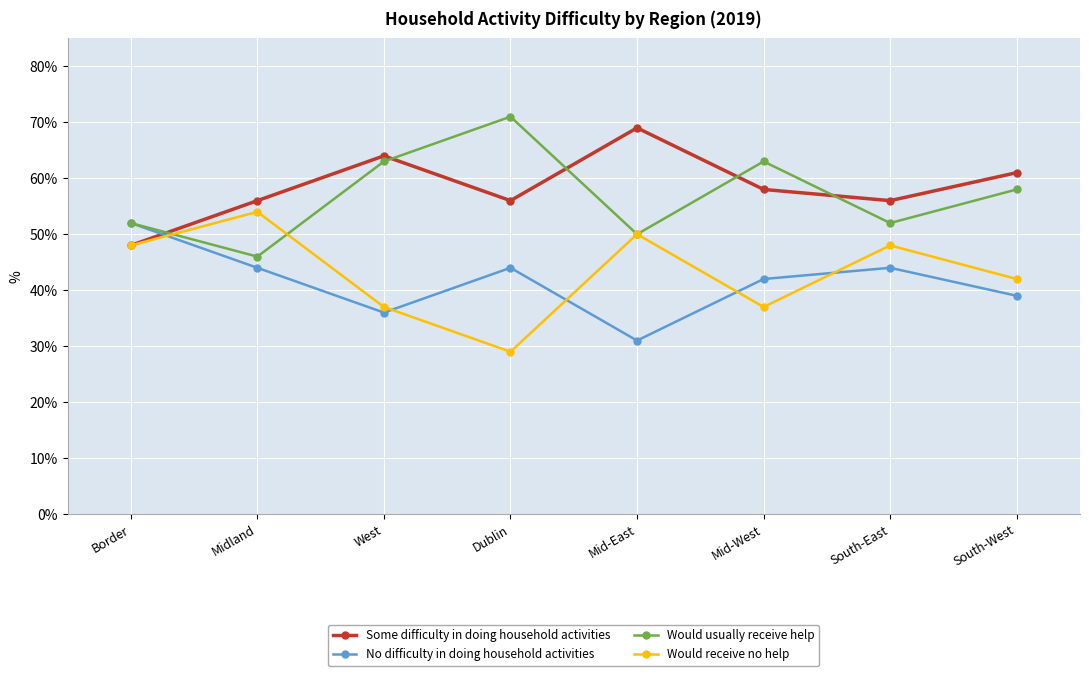

At how many categories does at least one series exceed 53?

7